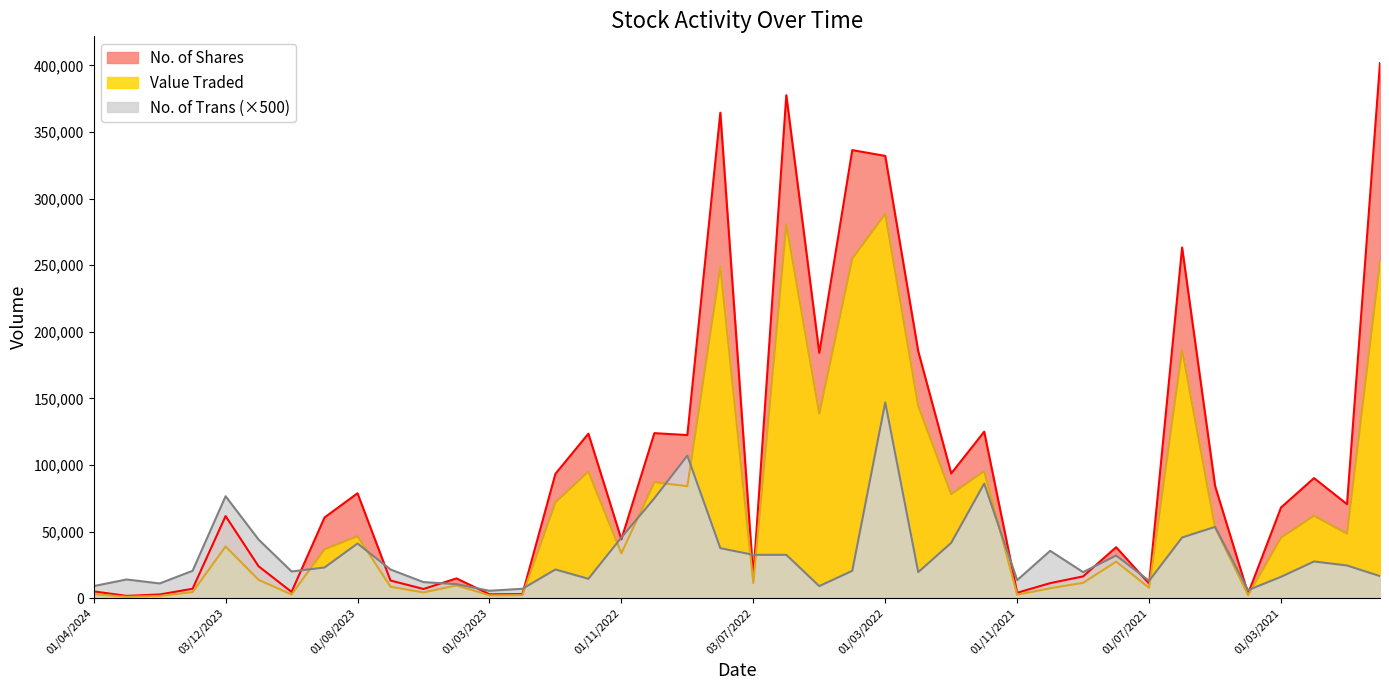

How many distinct data groups are displayed?

3